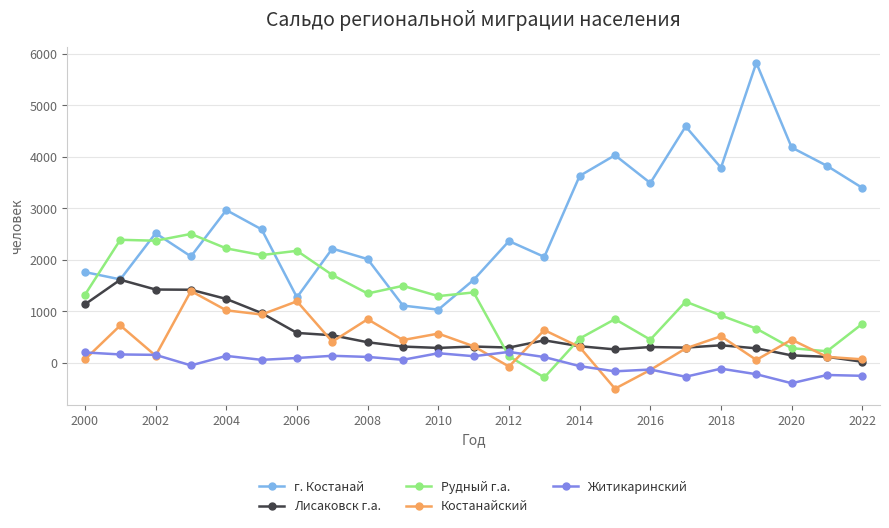

Which series has the largest total across all categories?

г. Костанай